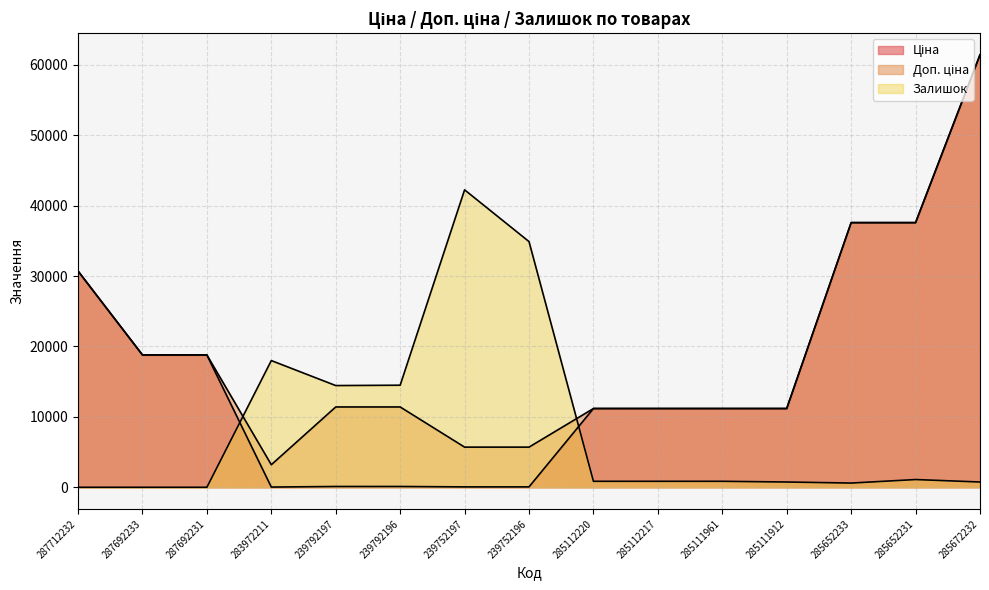

How many lines are shown in the chart?

3